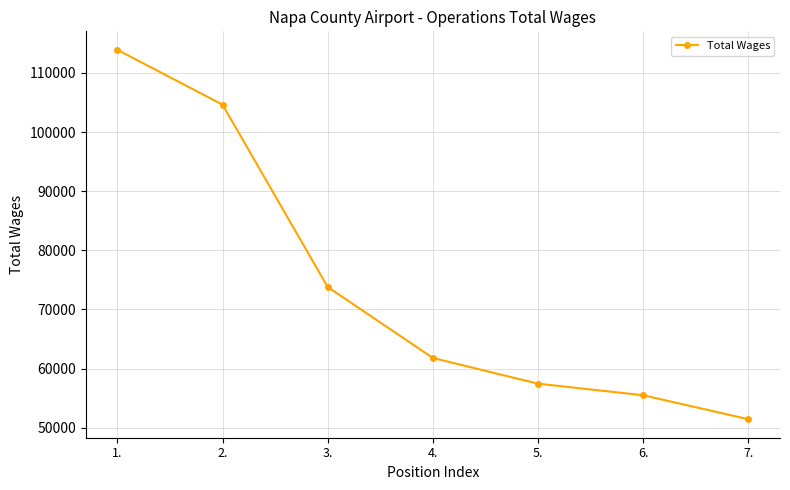

List the labels in order of value, largest first.

1., 2., 3., 4., 5., 6., 7.